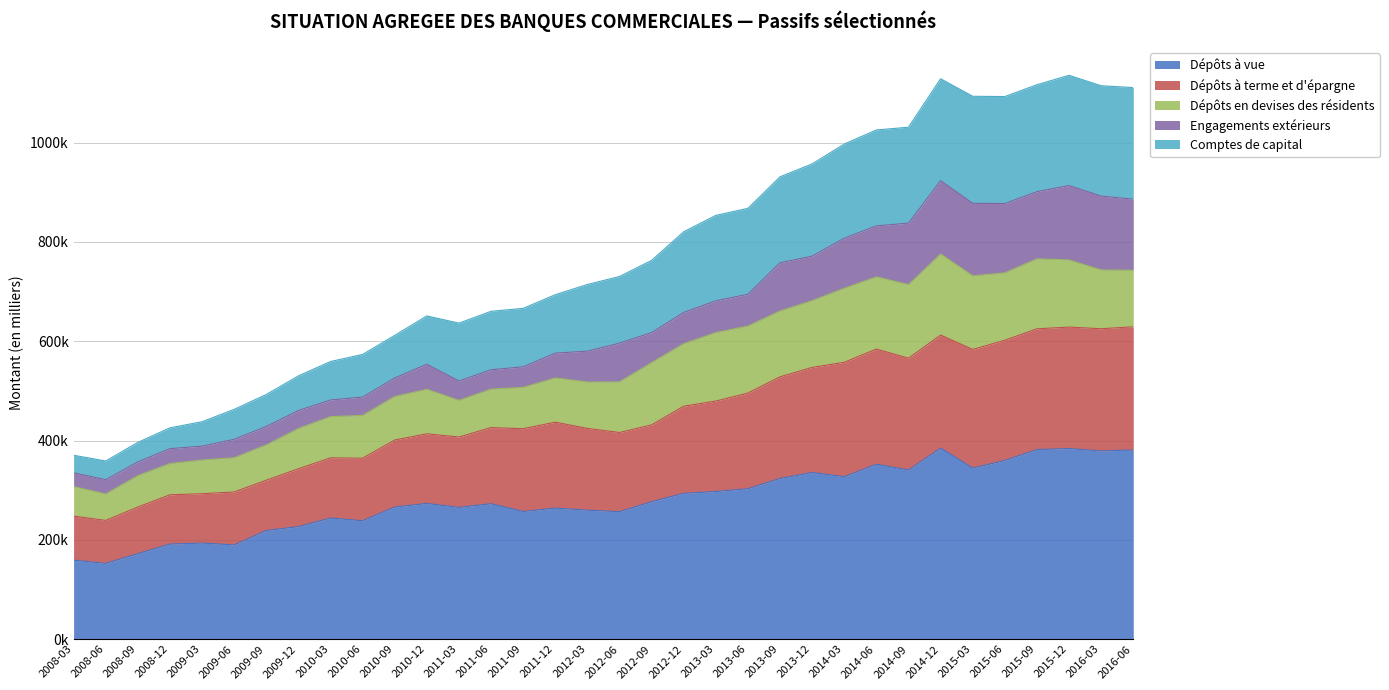

At which label does Dépôts à terme et d'épargne reach its peak?

2016-06